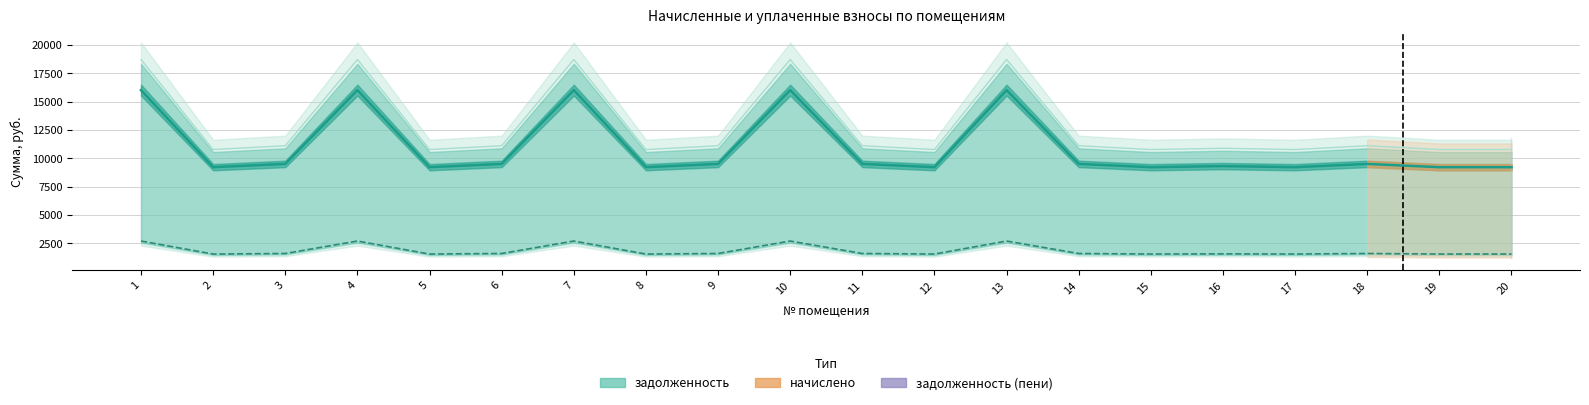

How many data points in начислено are above 1603?

11